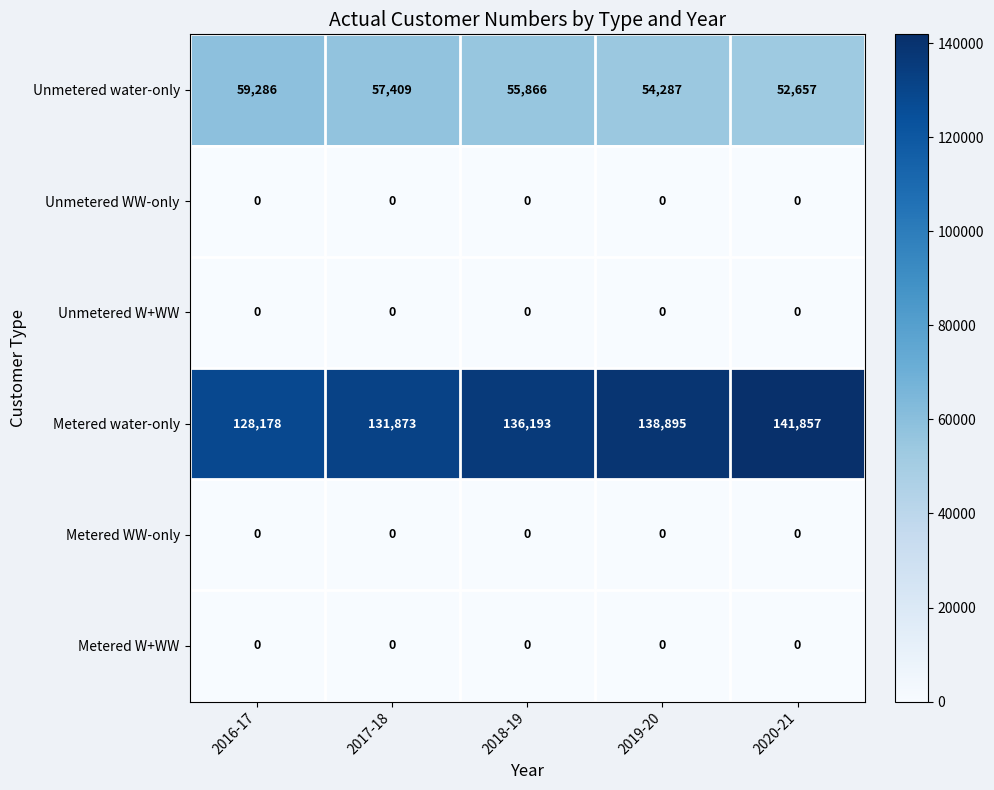

Reading right to left, extract all data points from this chart.

Unmetered water-only: 52657	54287	55866	57409	59286
Unmetered WW-only: 0	0	0	0	0
Unmetered W+WW: 0	0	0	0	0
Metered water-only: 141857	138895	136193	131873	128178
Metered WW-only: 0	0	0	0	0
Metered W+WW: 0	0	0	0	0